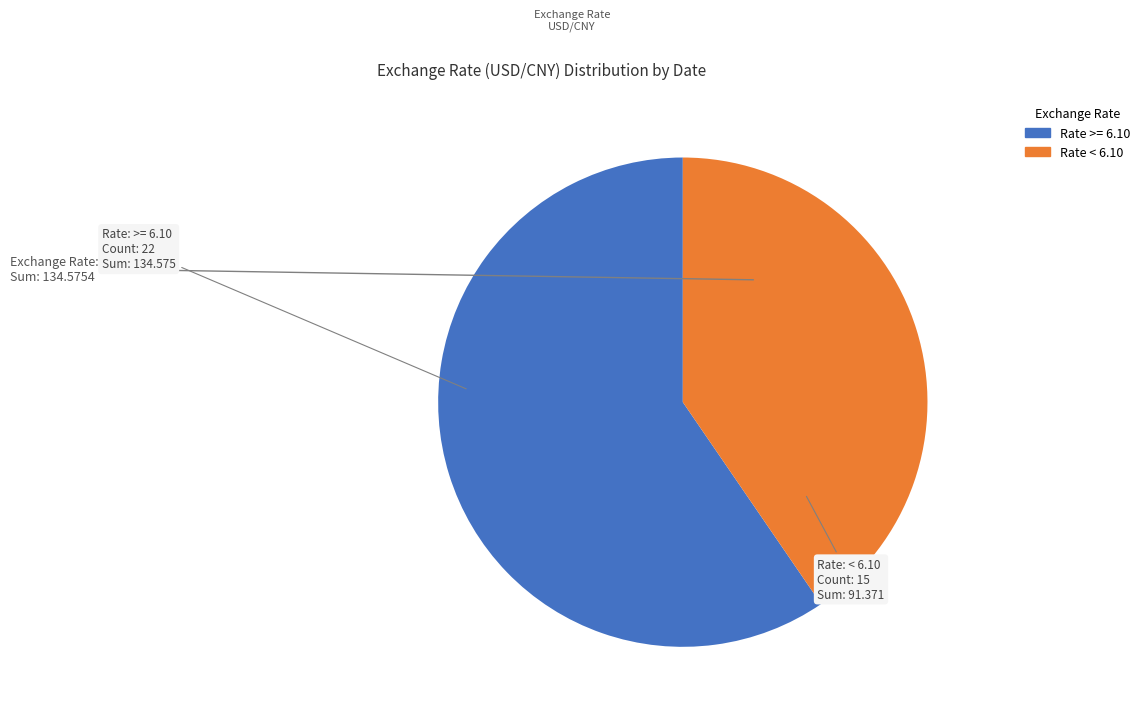

Is there a majority slice in this chart?

Yes